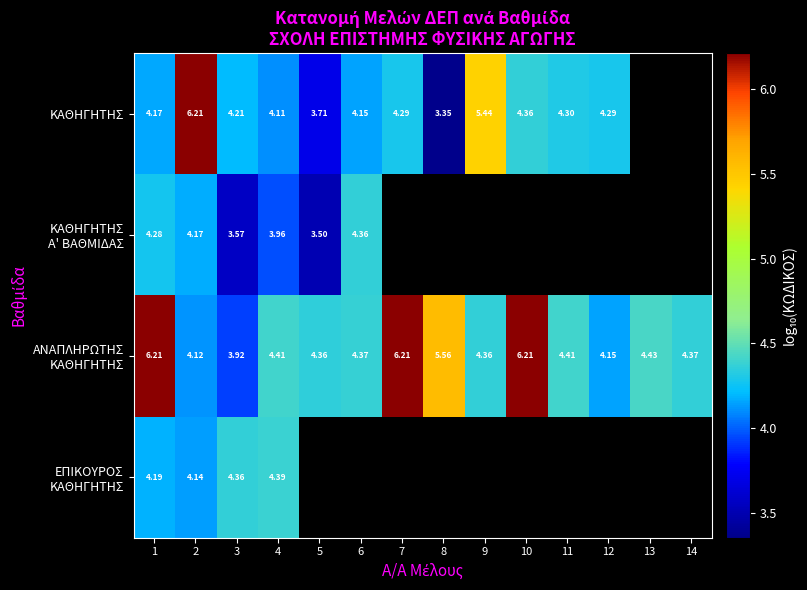

Which series changed the most between 13 and 14?

ΑΝΑΠΛΗΡΩΤΗΣ ΚΑΘΗΓΗΤΗΣ